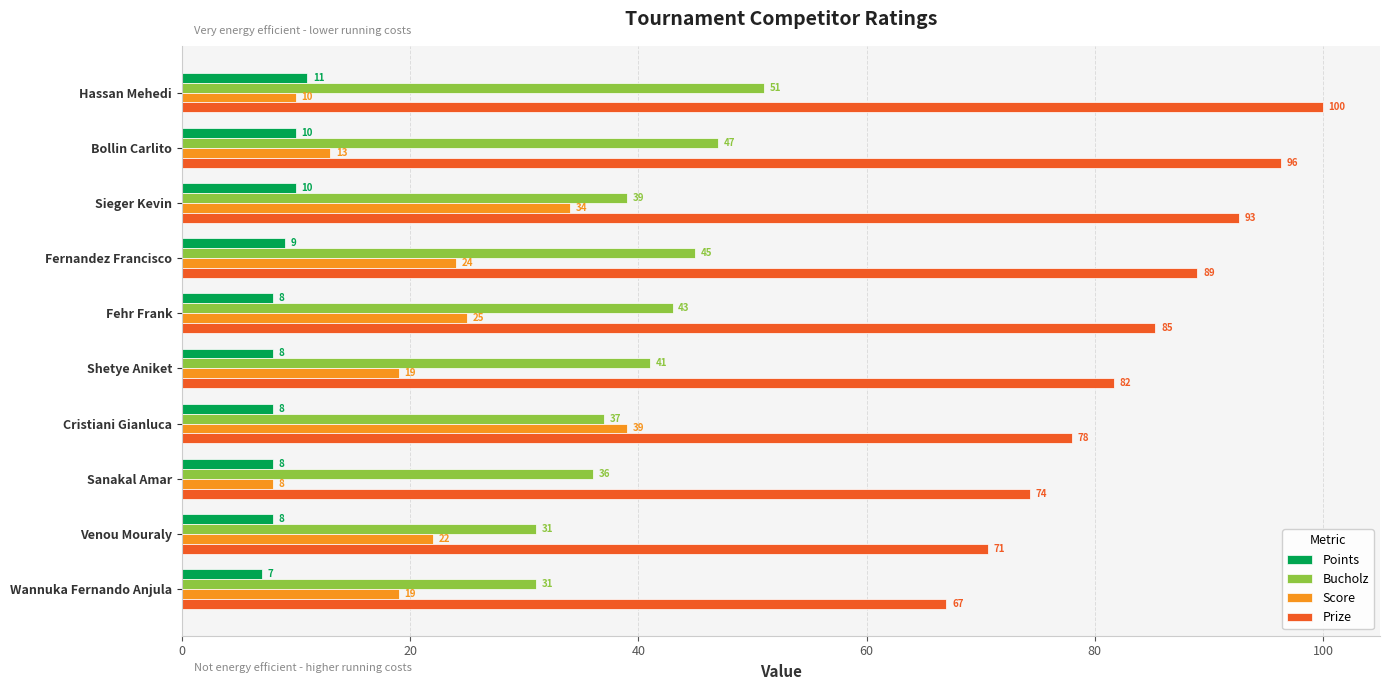

What is the difference between the maximum and second lowest values in the Prize series?

29.3